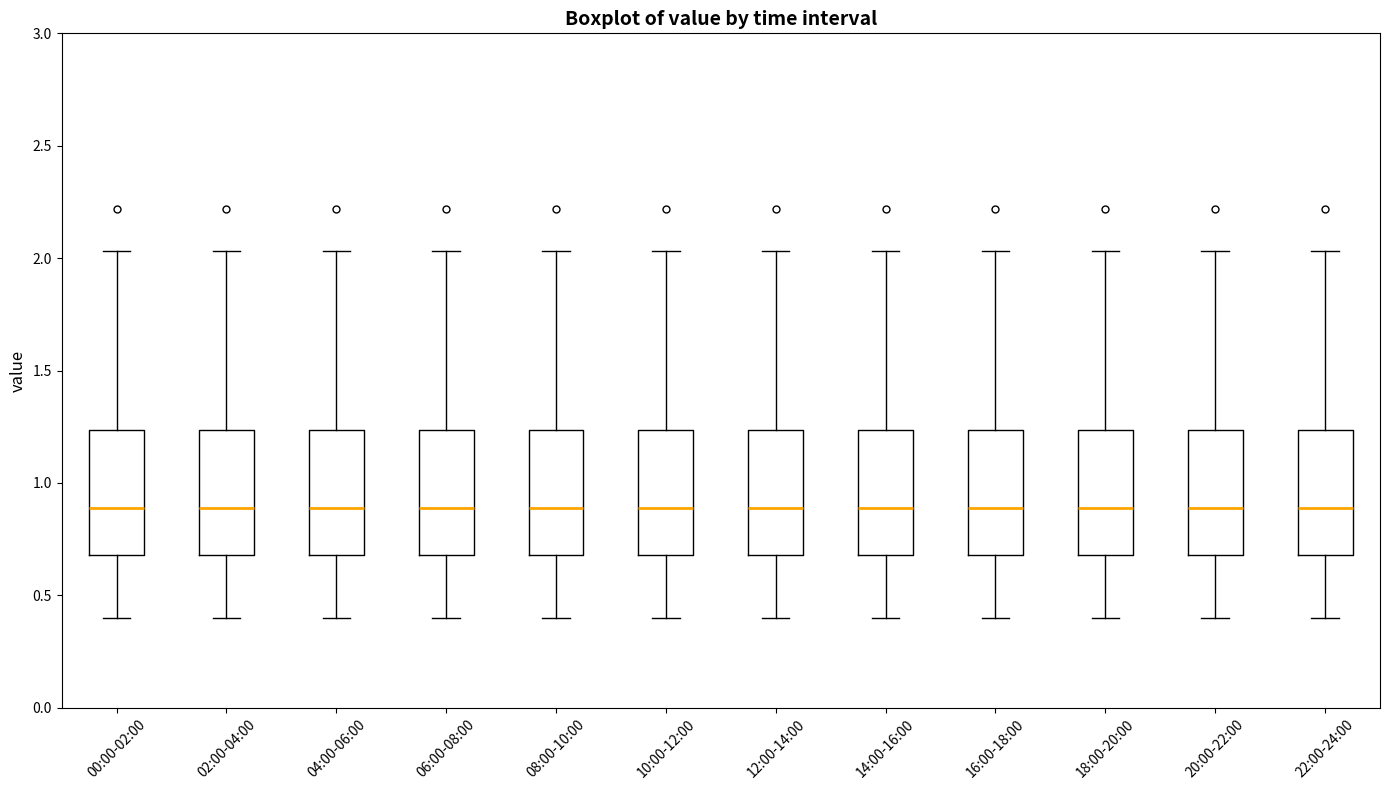

Reading left to right, read every box against the y-axis: the position of its median line, the range the box covers, and the ends of its whiskers. The values are not printed on the chart, so give them approximately, as read against the axis.

00:00-02:00: median 0.90, box 0.70 to 1.25, whiskers 0.40 to 2.05
02:00-04:00: median 0.90, box 0.70 to 1.25, whiskers 0.40 to 2.05
04:00-06:00: median 0.90, box 0.70 to 1.25, whiskers 0.40 to 2.05
06:00-08:00: median 0.90, box 0.70 to 1.25, whiskers 0.40 to 2.05
08:00-10:00: median 0.90, box 0.70 to 1.25, whiskers 0.40 to 2.05
10:00-12:00: median 0.90, box 0.70 to 1.25, whiskers 0.40 to 2.05
12:00-14:00: median 0.90, box 0.70 to 1.25, whiskers 0.40 to 2.05
14:00-16:00: median 0.90, box 0.70 to 1.25, whiskers 0.40 to 2.05
16:00-18:00: median 0.90, box 0.70 to 1.25, whiskers 0.40 to 2.05
18:00-20:00: median 0.90, box 0.70 to 1.25, whiskers 0.40 to 2.05
20:00-22:00: median 0.90, box 0.70 to 1.25, whiskers 0.40 to 2.05
22:00-24:00: median 0.90, box 0.70 to 1.25, whiskers 0.40 to 2.05